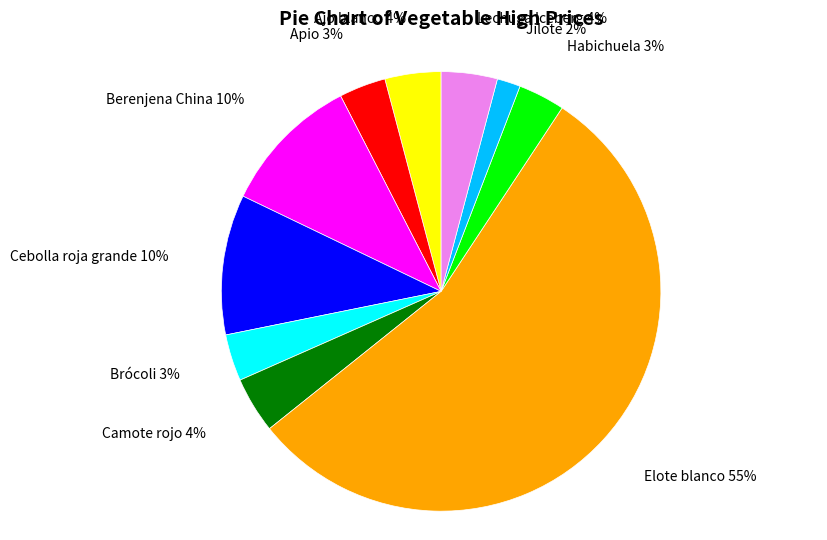

Is there any slice that represents more than half of the pie?

Yes